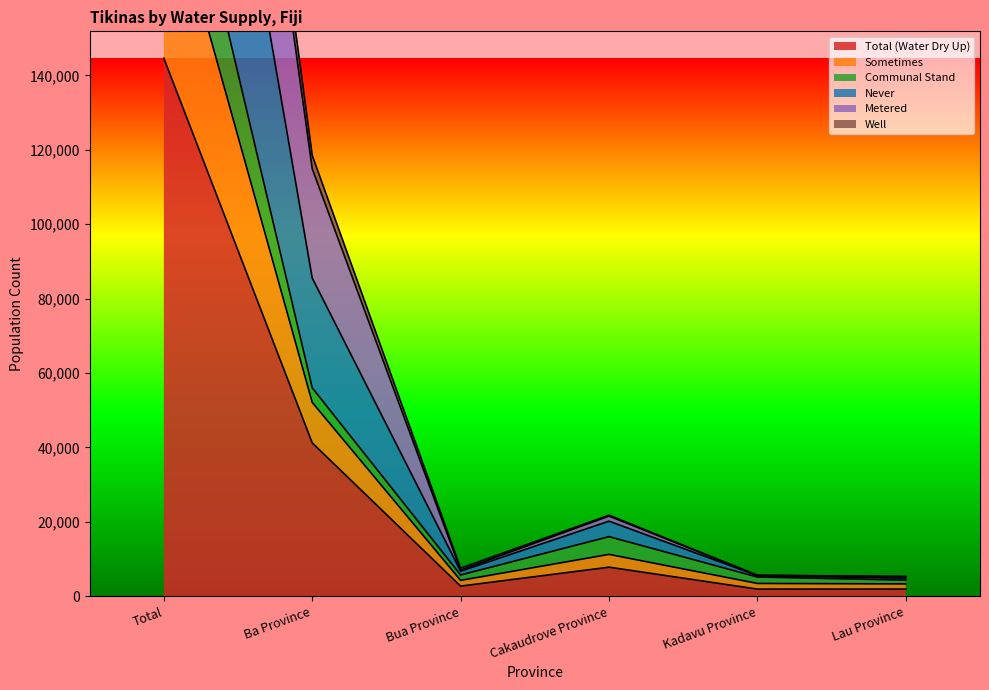

Is it true that Total (Water Dry Up) equals 65097 at Ba Province?

False